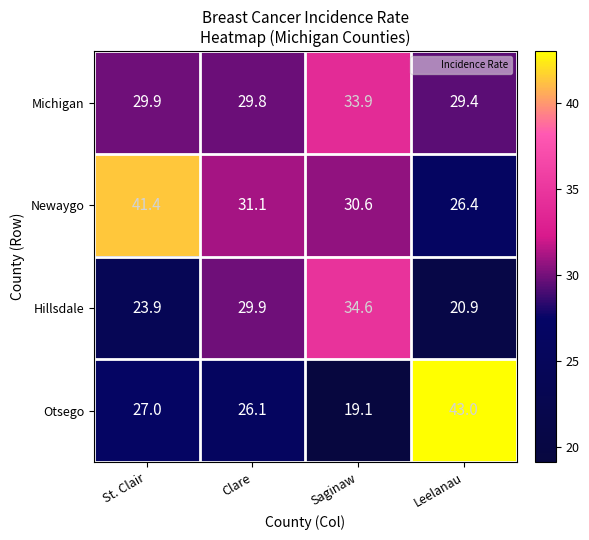

List the series in order of their peak value, lowest first.

Michigan, Hillsdale, Newaygo, Otsego